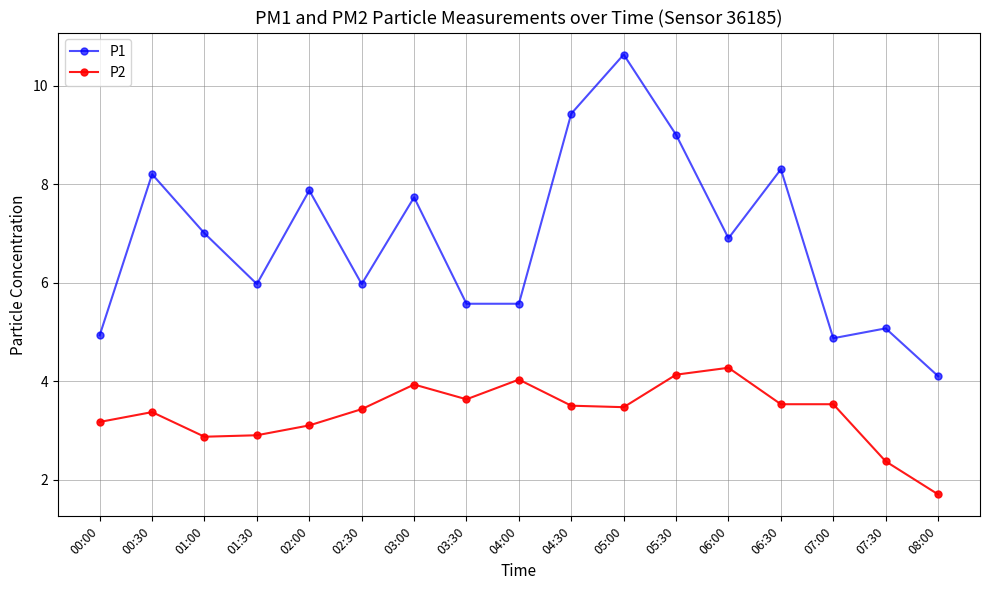

List the series in order of their peak value, lowest first.

P2, P1